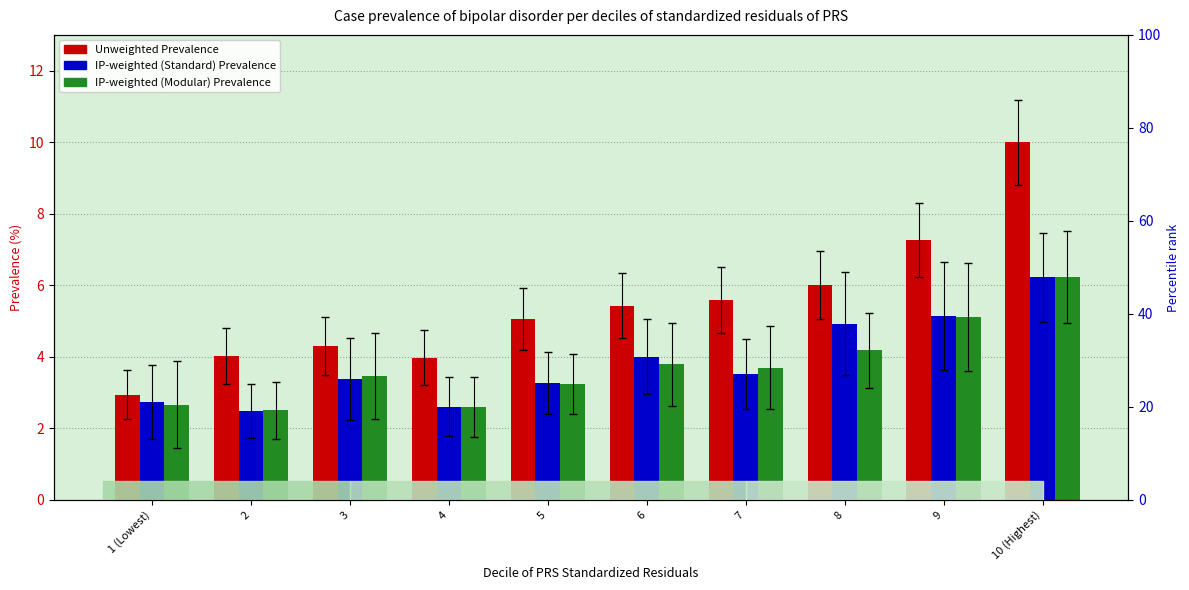

What is the sum of the IP-weighted (Modular) Prevalence values at 4 and 2?

5.1